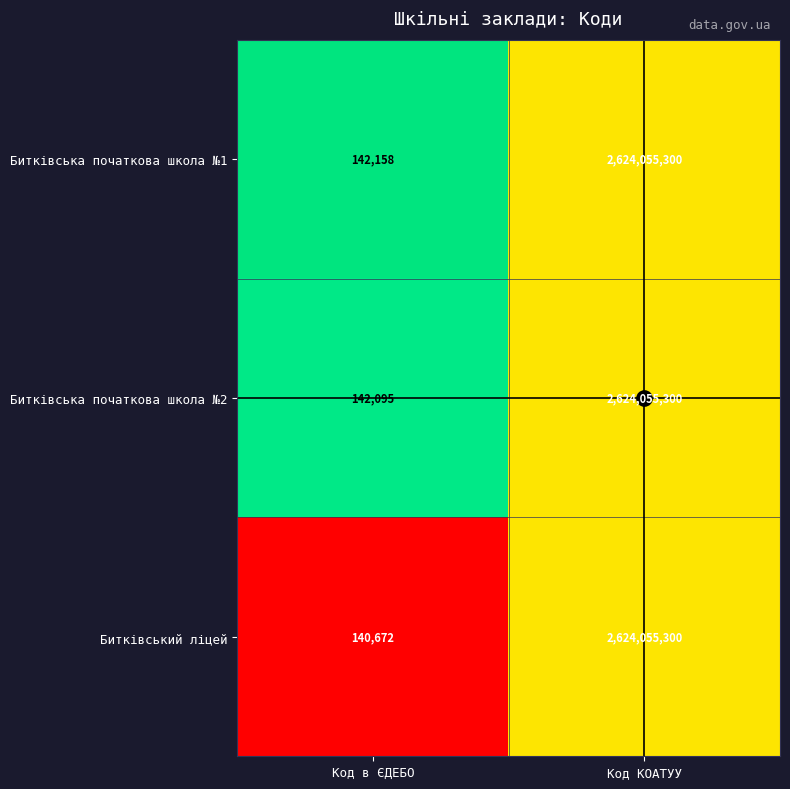

What is the difference between the Битківська початкова школа №2 values at Код КОАТУУ and Код в ЄДЕБО?

2623913205